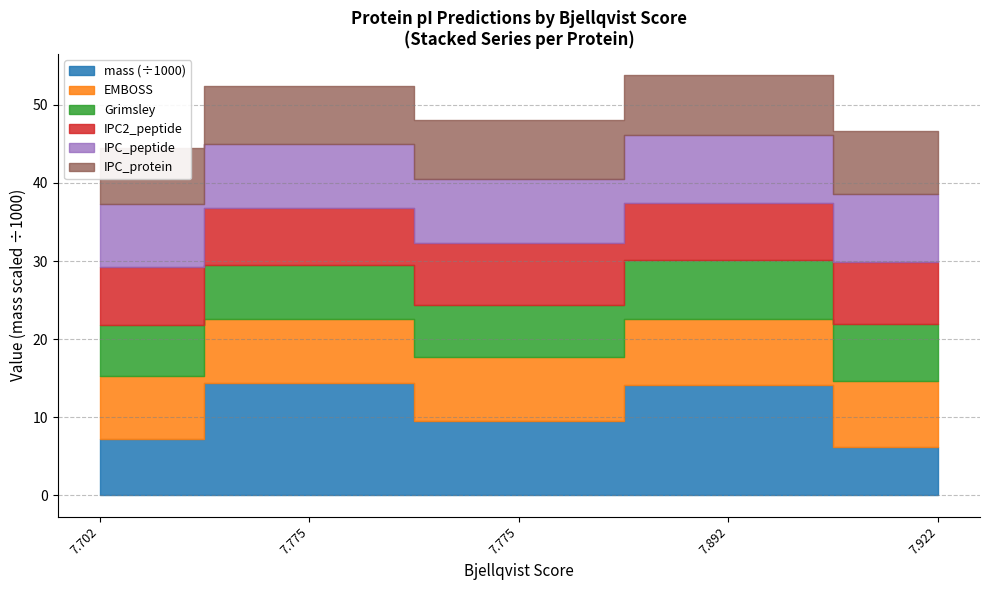

Reading left to right, extract all data points from this chart.

mass: tr|A0A5C1K7M9=7278.5	tr|A0A5C1K8D0=14334.8	tr|A0A5C1K8F1=9513.7	tr|A0A5C1K8P1=14091.0	tr|A0A5C1K9A4=6235.0
EMBOSS: tr|A0A5C1K7M9=8.0	tr|A0A5C1K8D0=8.2	tr|A0A5C1K8F1=8.2	tr|A0A5C1K8P1=8.5	tr|A0A5C1K9A4=8.5
Grimsley: tr|A0A5C1K7M9=6.5	tr|A0A5C1K8D0=6.9	tr|A0A5C1K8F1=6.7	tr|A0A5C1K8P1=7.6	tr|A0A5C1K9A4=7.2
IPC2_peptide: tr|A0A5C1K7M9=7.5	tr|A0A5C1K8D0=7.3	tr|A0A5C1K8F1=7.8	tr|A0A5C1K8P1=7.3	tr|A0A5C1K9A4=7.9
IPC_peptide: tr|A0A5C1K7M9=8.0	tr|A0A5C1K8D0=8.2	tr|A0A5C1K8F1=8.2	tr|A0A5C1K8P1=8.7	tr|A0A5C1K9A4=8.7
IPC_protein: tr|A0A5C1K7M9=7.2	tr|A0A5C1K8D0=7.4	tr|A0A5C1K8F1=7.5	tr|A0A5C1K8P1=7.7	tr|A0A5C1K9A4=8.1